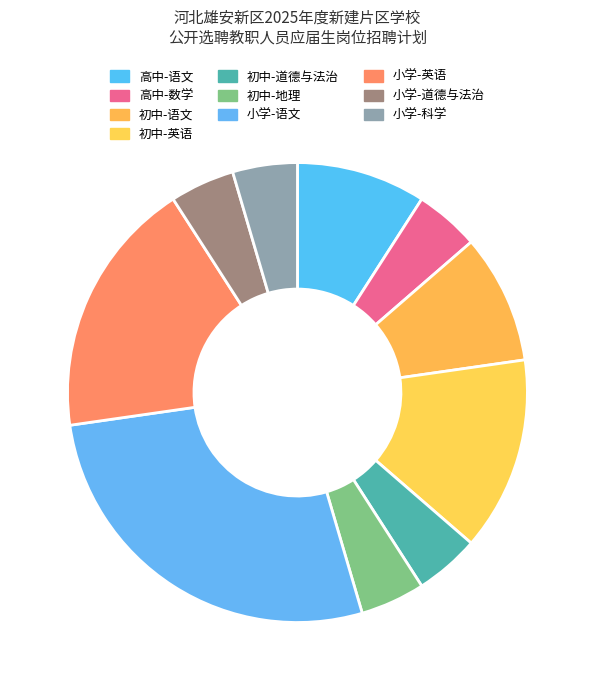

How many segments does this pie chart have?

10